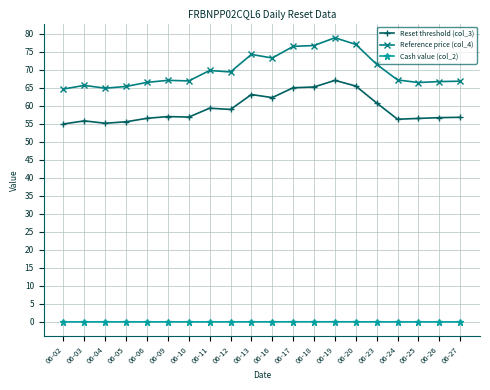

What is the difference between the maximum and minimum values in the Reset threshold (col_3) series?

12.1